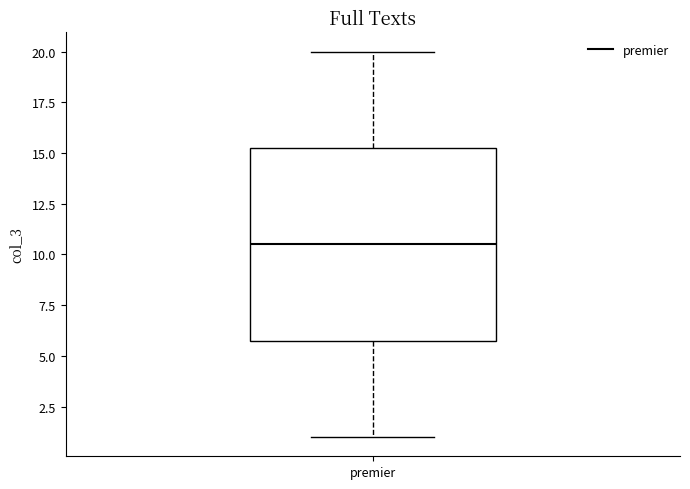

Where does the upper whisker of the box for premier end on the y-axis? The values are not printed on the chart, so give them approximately, as read against the axis.

20.0